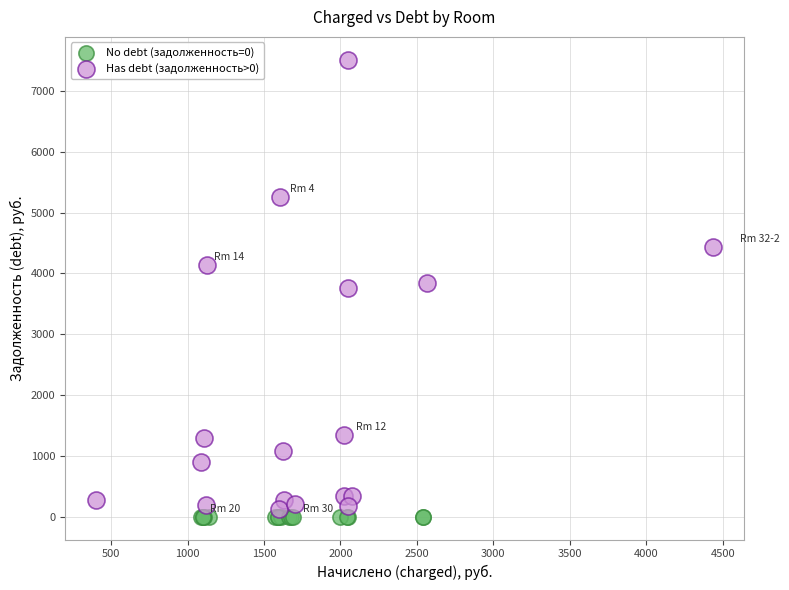

What are all the series names shown in the legend?

No debt (задолженность=0), Has debt (задолженность>0)